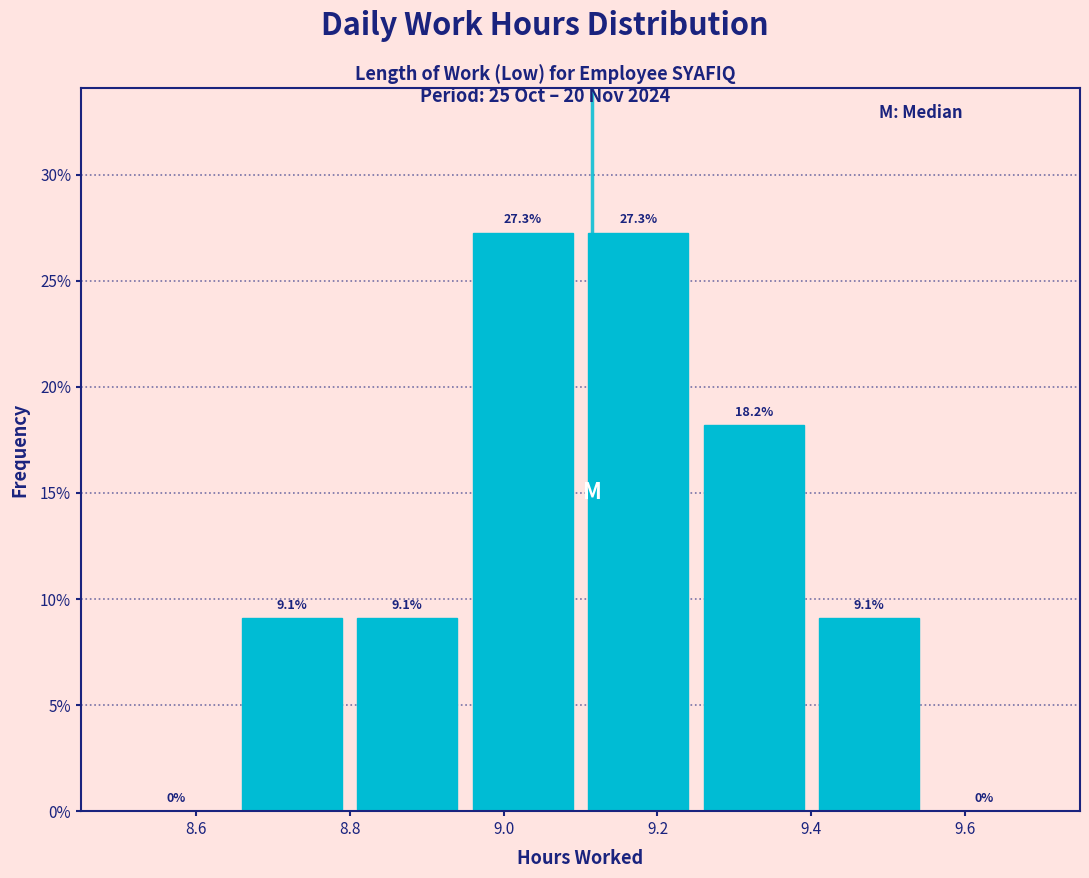

How tall is the bar that spans 8.95 to 9.10 on the x-axis? The bar edges are not printed on the chart, so give them approximately, as read against the axis.

27.3